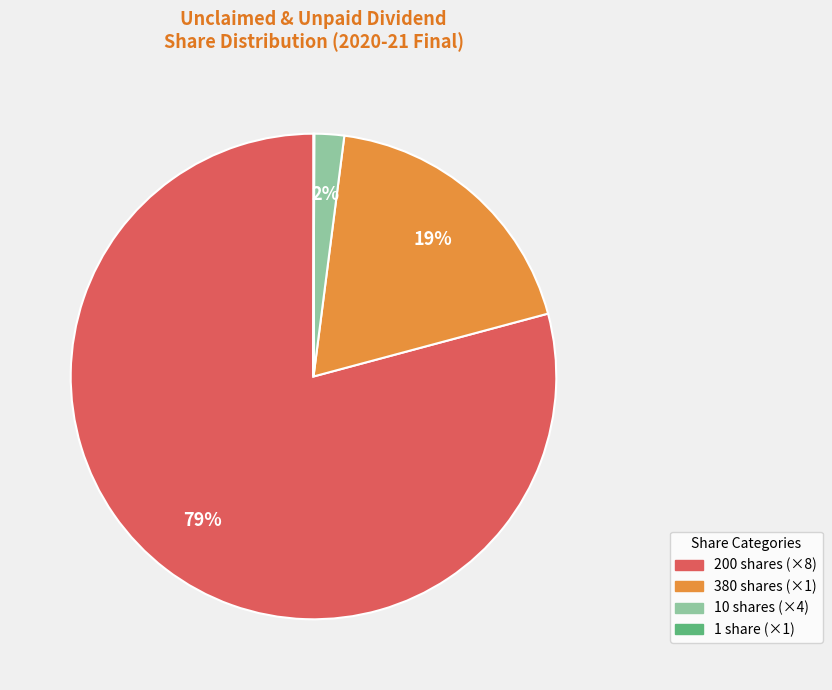

Is there any slice that represents more than half of the pie?

Yes